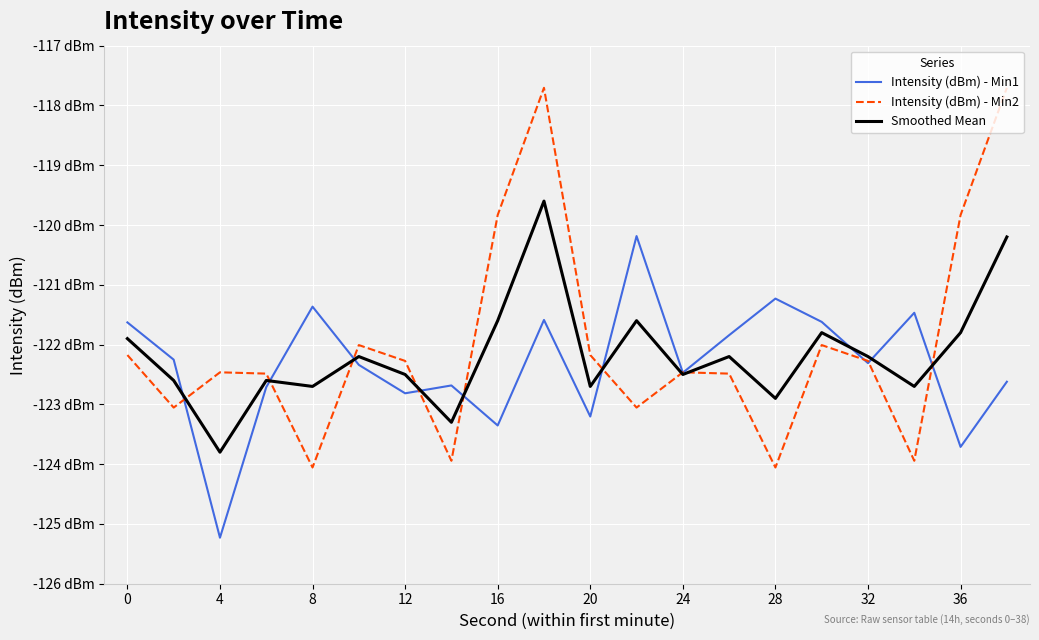

What is the maximum value shown in the chart?

-117.7